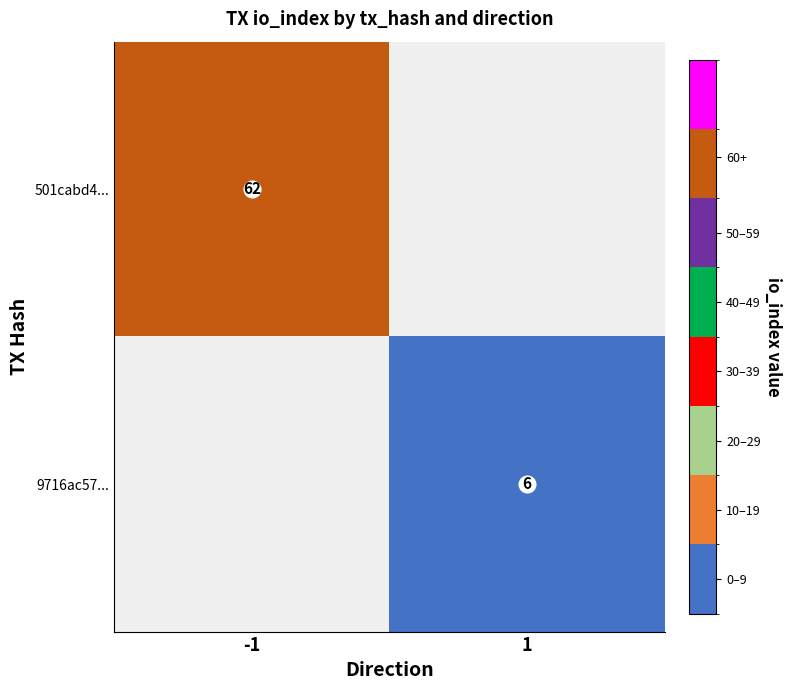

Count the number of categories in the chart.

2